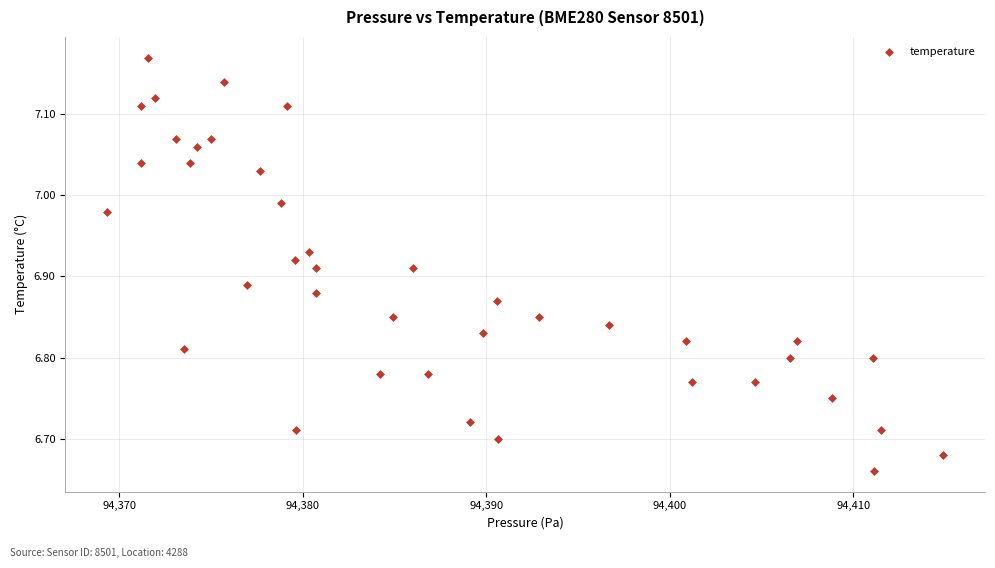

What is the range of Y values (max minus min)?

0.5